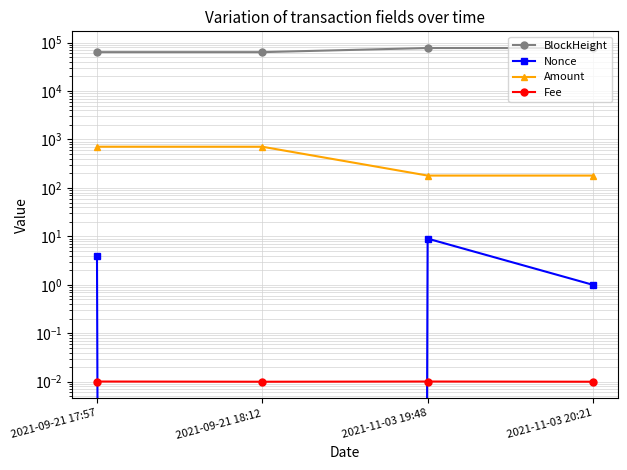

How many lines are shown in the chart?

4